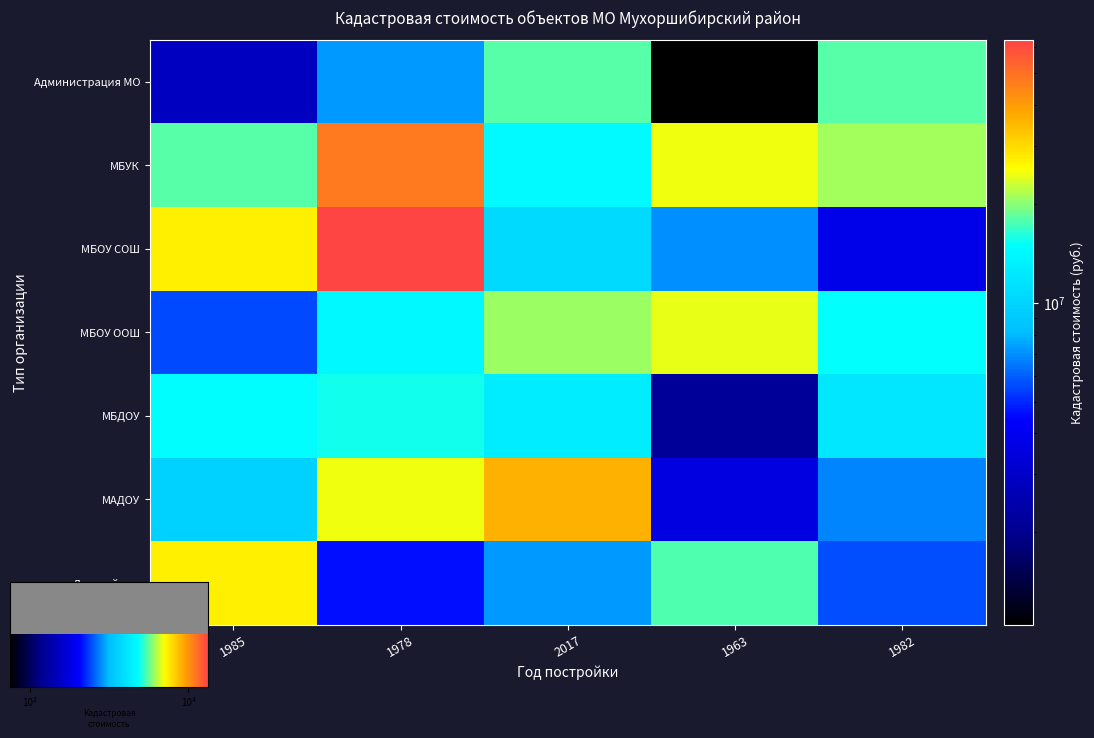

Which series has the largest total across all categories?

МБУК